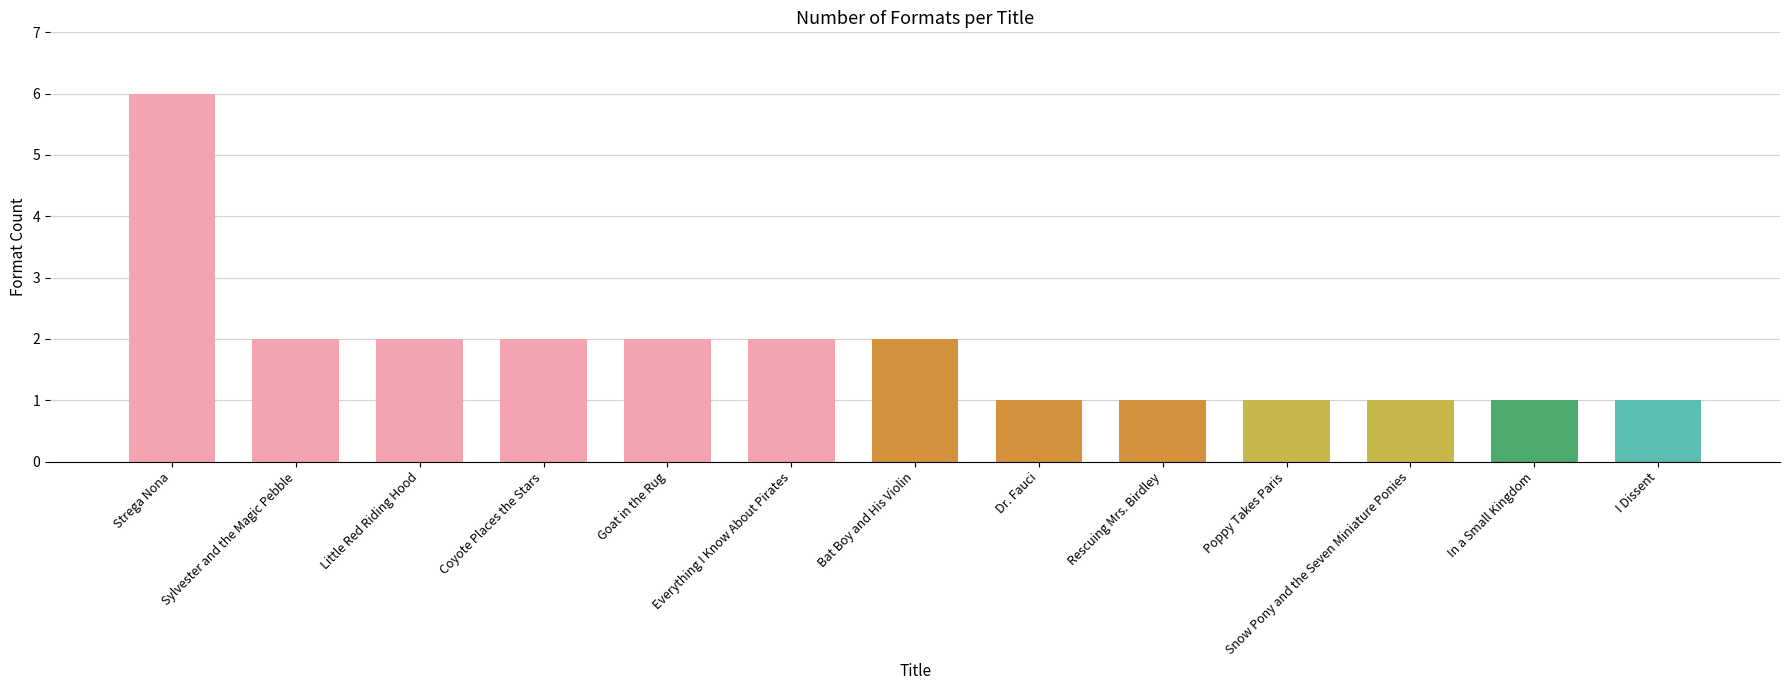

Which has a higher value, Little Red Riding Hood or Poppy Takes Paris?

Little Red Riding Hood